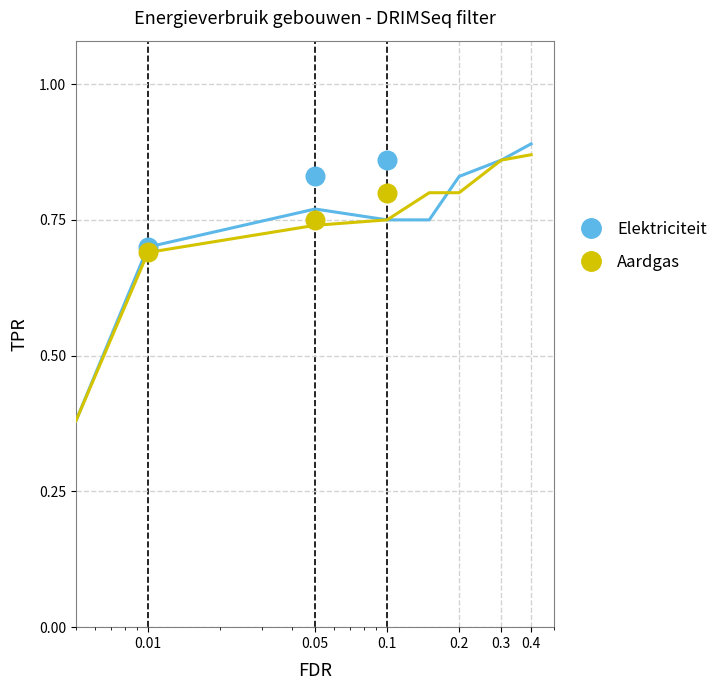

At how many categories does at least one series exceed 0?

8